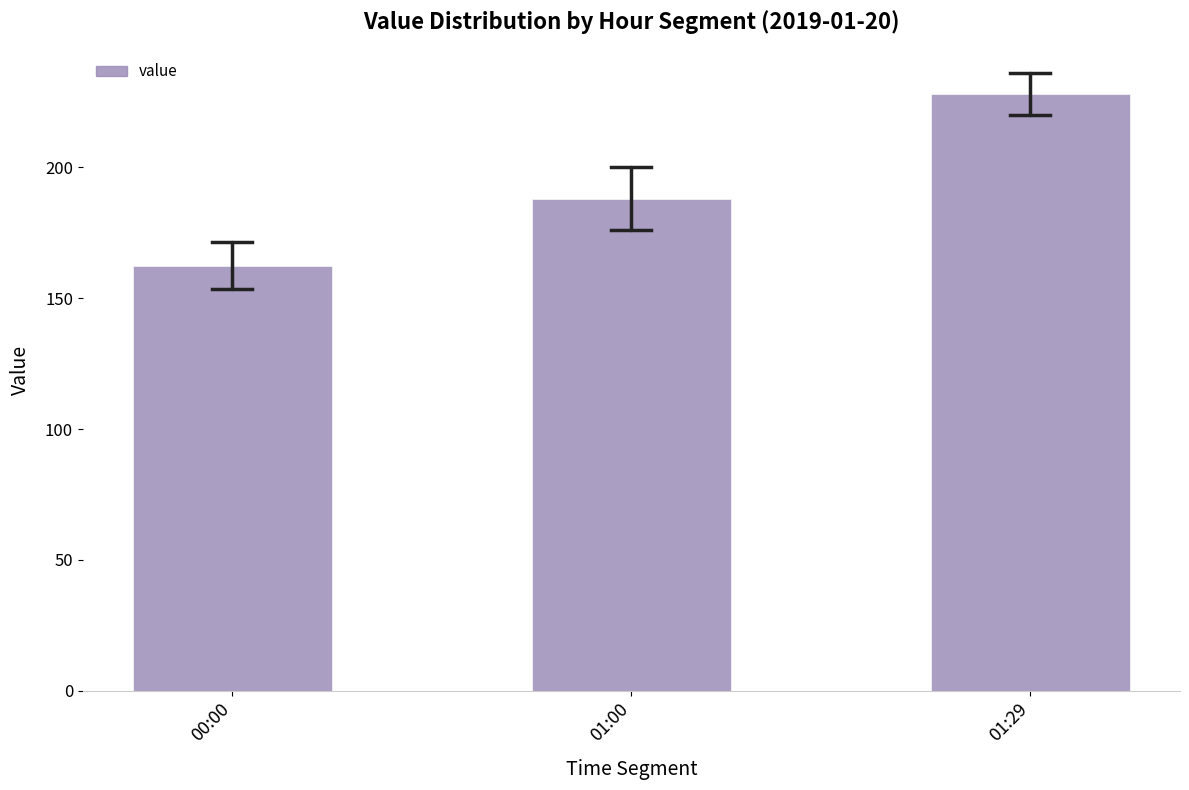

Reading left to right, what are all the values shown in this chart?

162.4	188.0	228.0